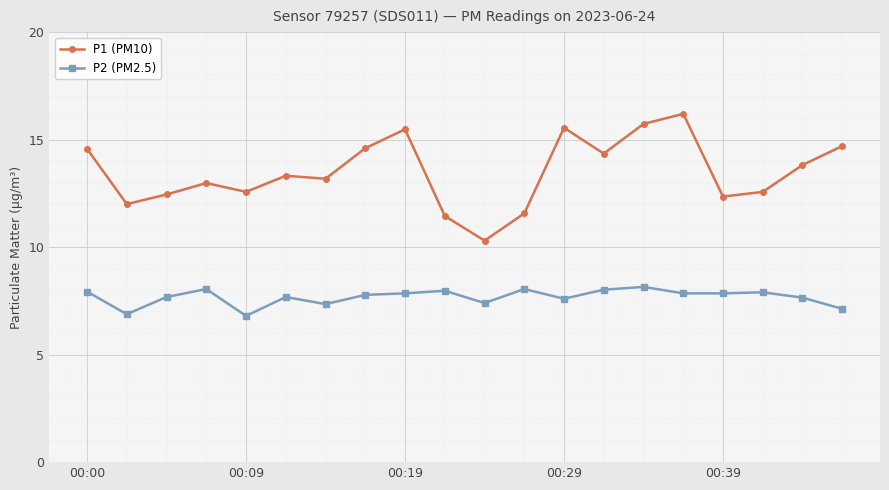

Which series has the largest total across all categories?

P1 (PM10)